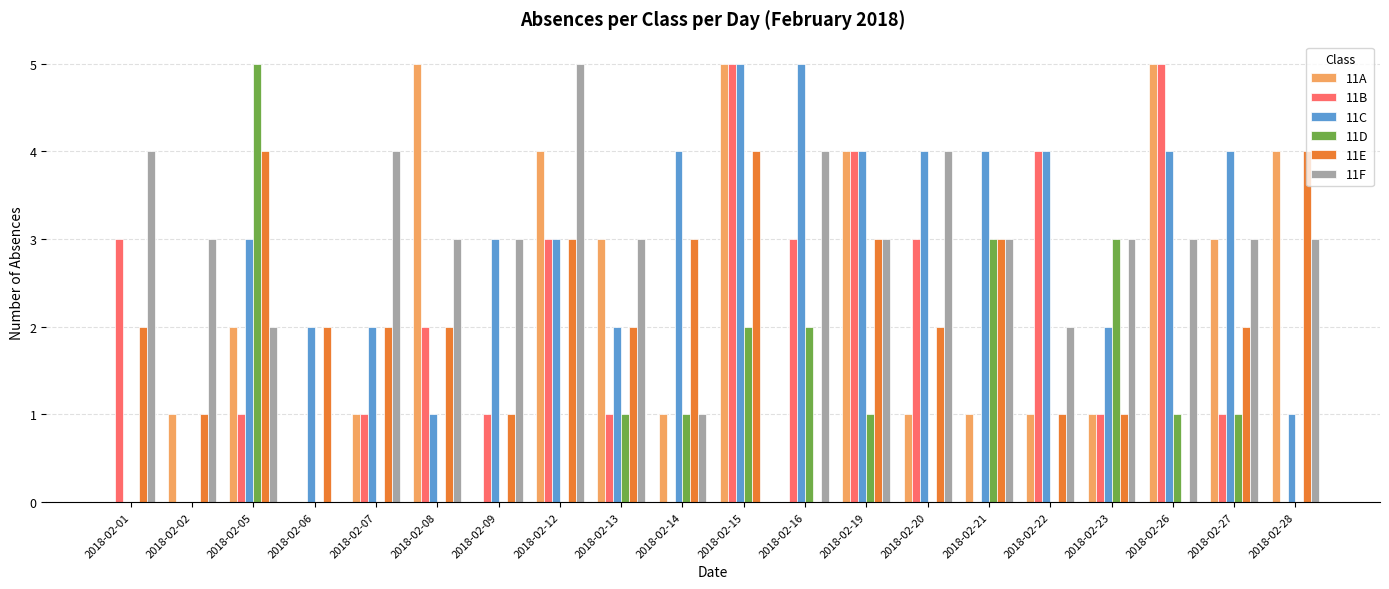

How many data points does each series have?

20